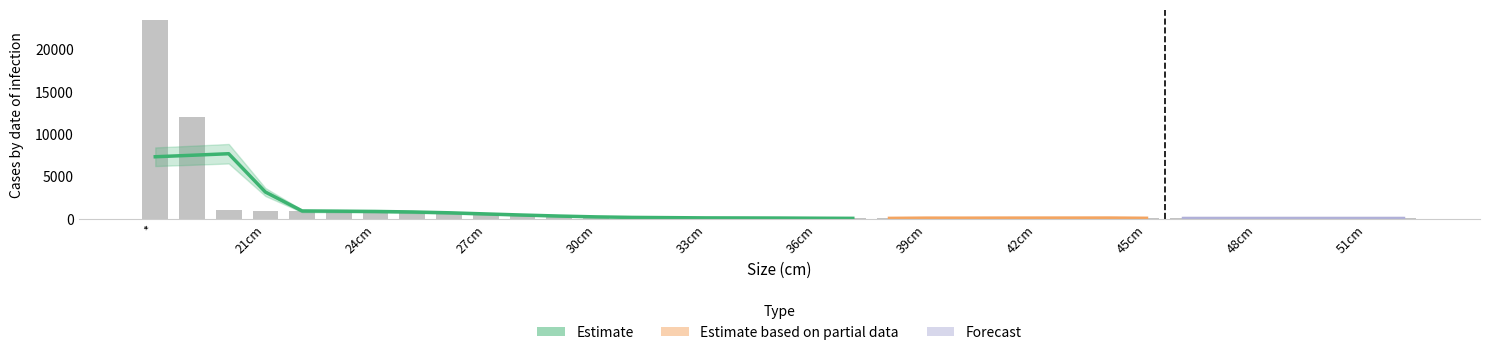

What is the difference between the maximum and second lowest values?

23465